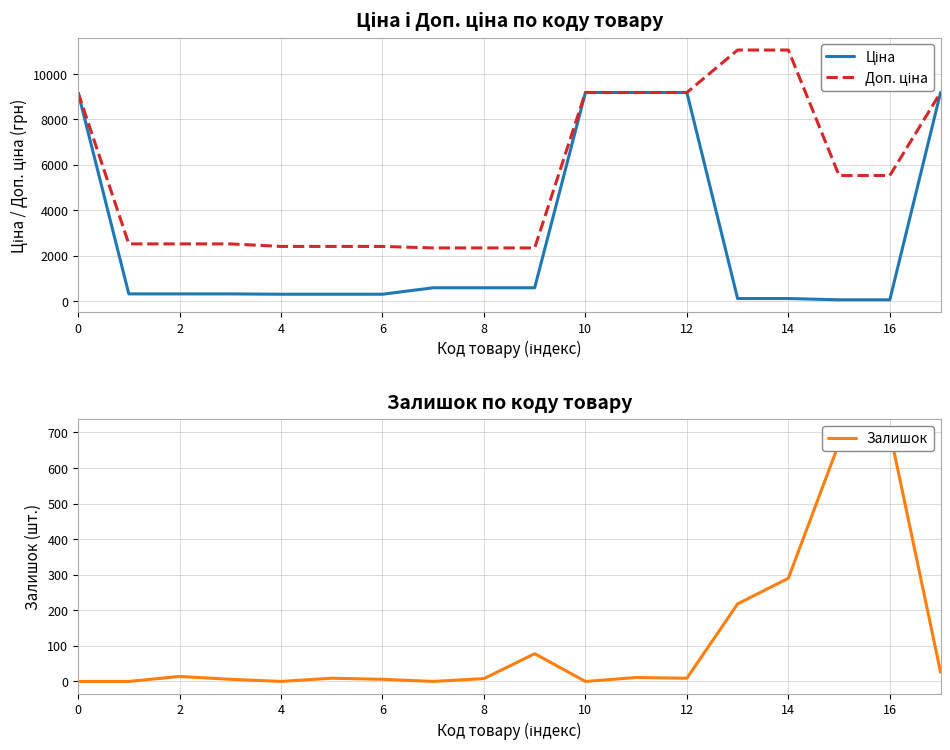

At which category does the chart reach its peak across all series?

13